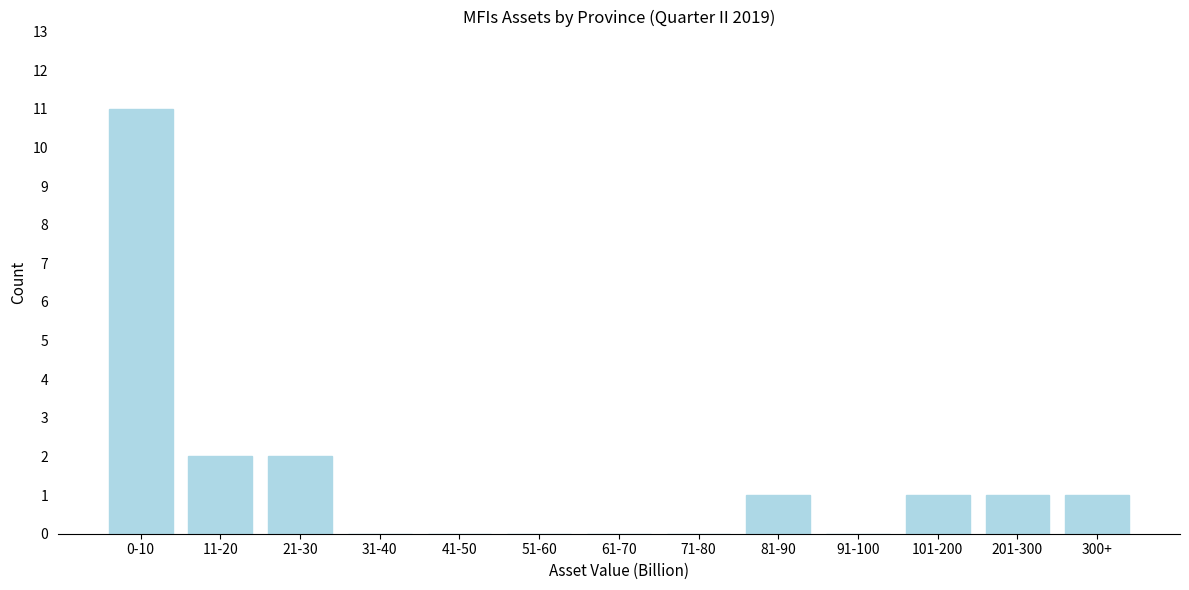

Reading left to right, extract all data points from this chart.

0-10=11	11-20=2	21-30=2	31-40=0	41-50=0	51-60=0	61-70=0	71-80=0	81-90=1	91-100=0	101-200=1	201-300=1	300+=1